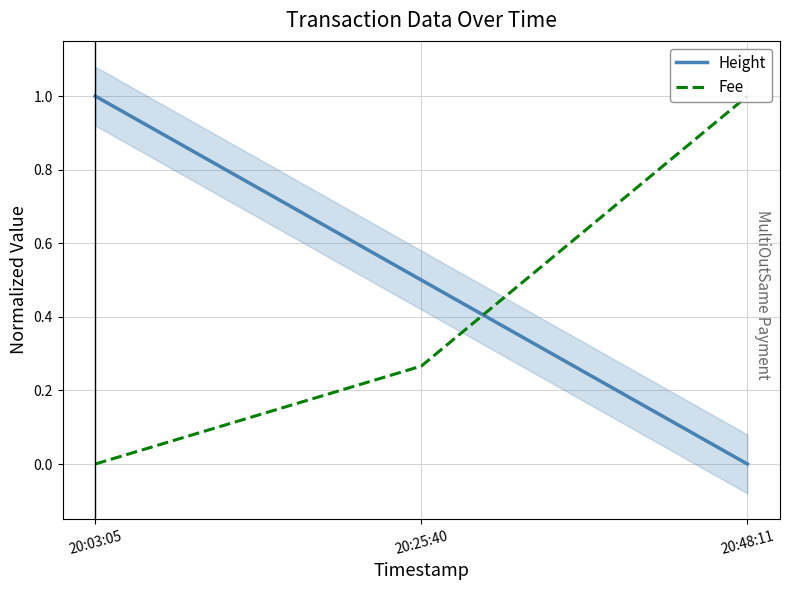

At which category is the sum across all series the highest?

20:03:05